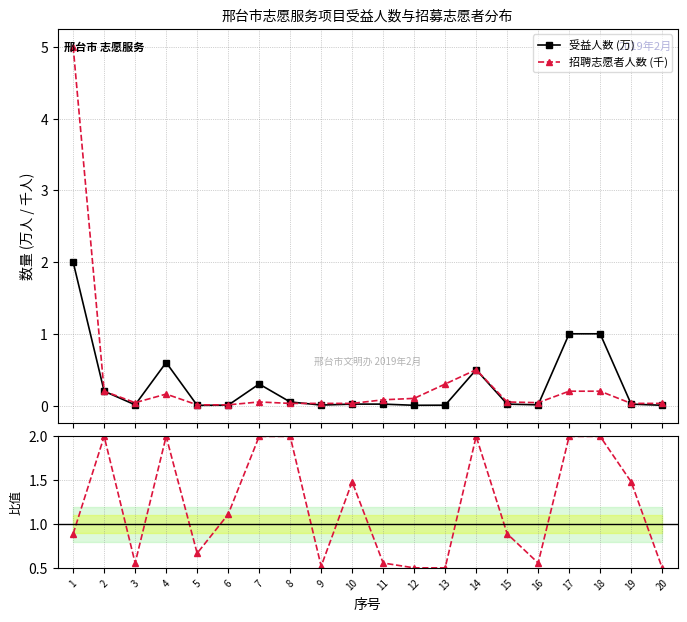

How many categories are shown in the chart?

20